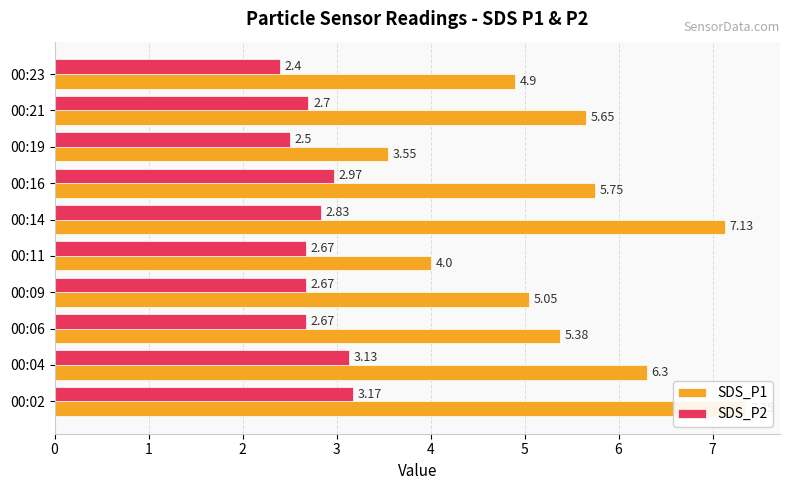

What is the highest value of the SDS_P2 series?

3.2